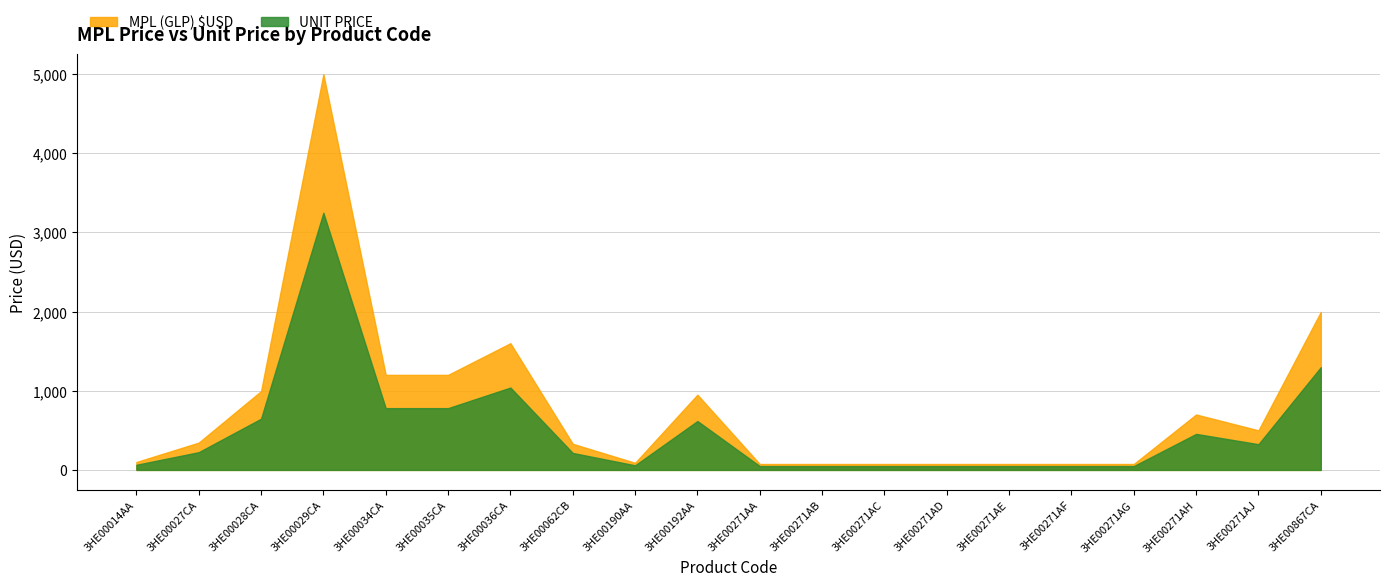

At which category does UNIT PRICE reach its first local peak?

3HE00029CA